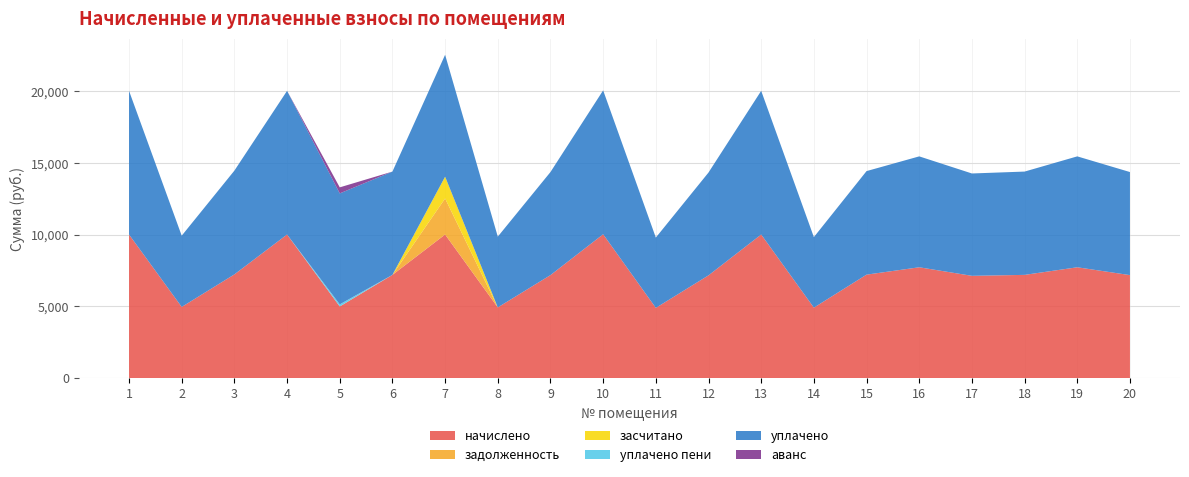

Reading left to right, transcribe all the data shown in this chart.

начислено: 1=10018.8	2=4968.0	3=7236.7	4=10018.8	5=5001.1	6=7203.6	7=10018.8	8=4934.9	9=7187.0	10=10035.4	11=4901.8	12=7170.5	13=10018.8	14=4918.3	15=7220.2	16=7733.5	17=7137.4	18=7203.6	19=7733.5	20=7187.0
задолженность: 1=0.0	2=0.0	3=0.0	4=0.0	5=0.0	6=0.0	7=2514.1	8=0.0	9=0.0	10=0.0	11=0.0	12=0.0	13=0.0	14=0.0	15=0.0	16=0.0	17=0.0	18=0.0	19=0.0	20=0.0
засчитано: 1=0.0	2=0.0	3=0.0	4=0.0	5=0.0	6=0.0	7=1518.8	8=0.0	9=0.0	10=0.0	11=0.0	12=0.0	13=0.0	14=0.0	15=0.0	16=0.0	17=0.0	18=0.0	19=0.0	20=0.0
уплачено пени: 1=0.0	2=0.0	3=0.0	4=0.0	5=147.2	6=0.0	7=0.0	8=0.0	9=0.0	10=0.0	11=0.0	12=0.0	13=0.0	14=0.0	15=0.0	16=0.0	17=0.0	18=0.0	19=0.0	20=0.0
уплачено: 1=10018.8	2=4968.0	3=7236.7	4=10018.8	5=7737.2	6=7203.6	7=8500.0	8=4934.9	9=7187.0	10=10035.4	11=4901.8	12=7170.5	13=10018.8	14=4918.3	15=7220.2	16=7733.5	17=7137.4	18=7203.6	19=7733.5	20=7187.0
аванс: 1=0.0	2=0.0	3=0.0	4=0.0	5=421.0	6=0.0	7=0.0	8=0.0	9=0.0	10=0.0	11=0.0	12=0.0	13=0.0	14=0.0	15=0.0	16=0.0	17=0.0	18=0.0	19=0.0	20=0.0